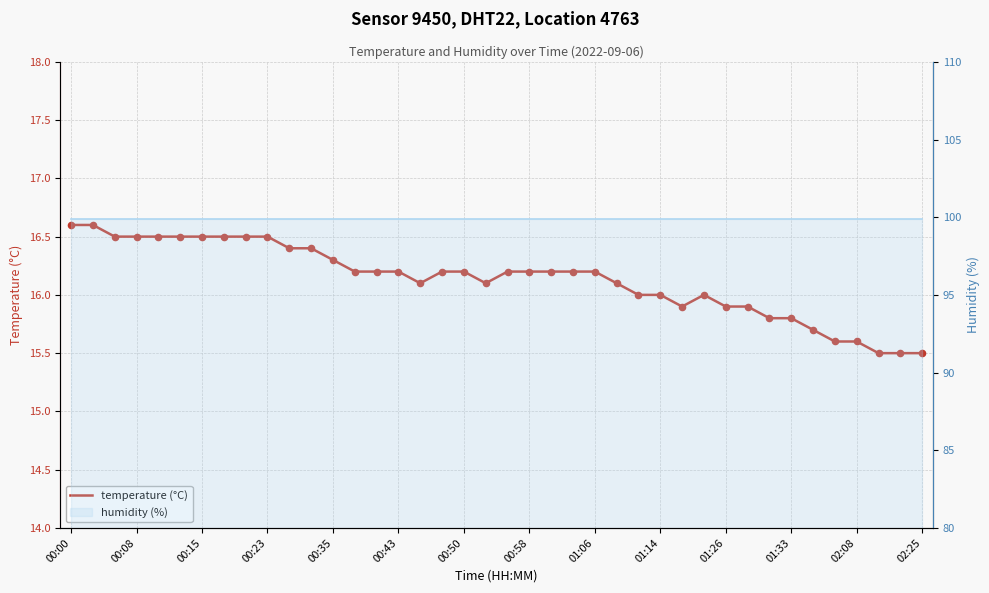

What is the change in value from 00:08 to 01:33?

-0.7